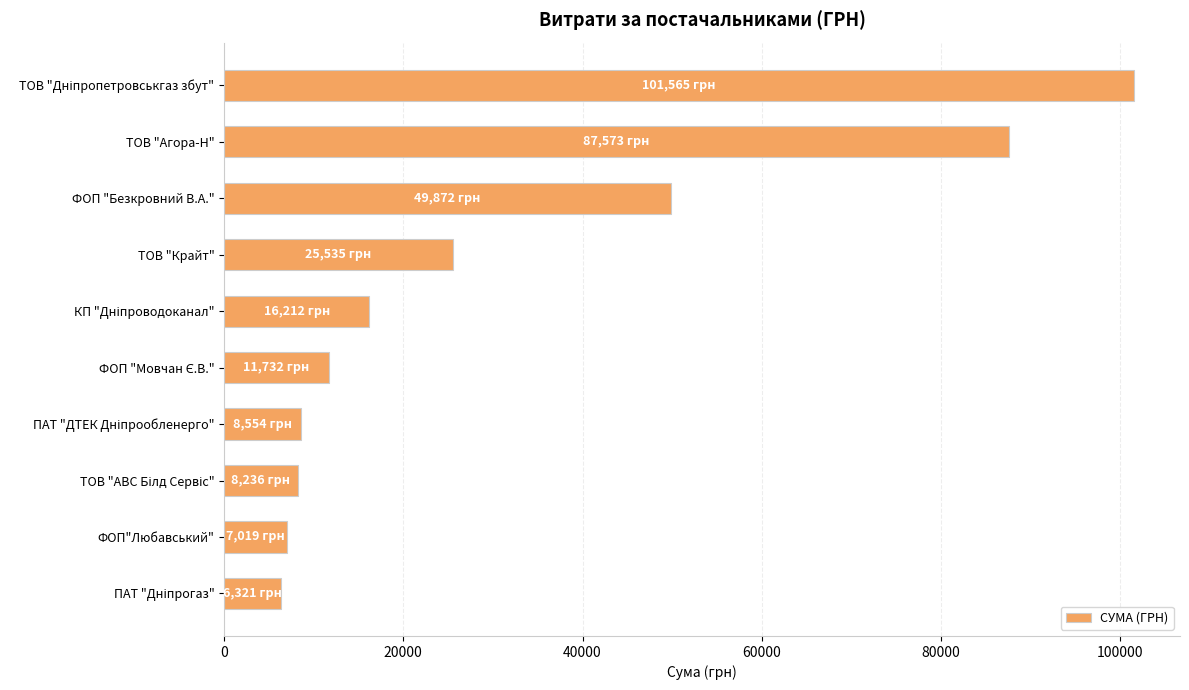

What is the sum of all values?

322619.2